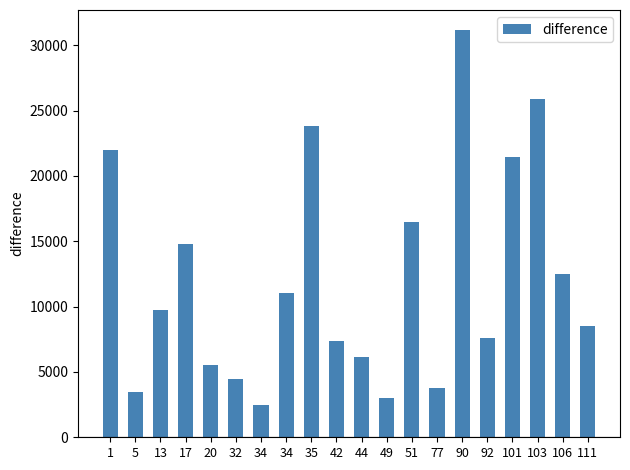

Does the chart contain any negative values?

No